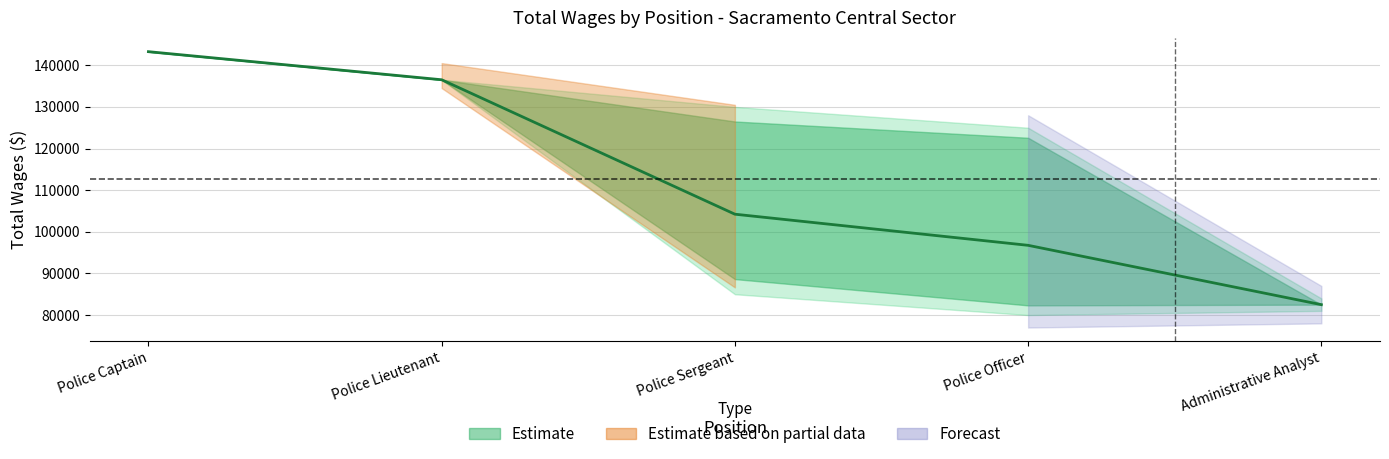

Reading left to right, list all the values displayed in this chart.

143273	136526	104228	96750	82496